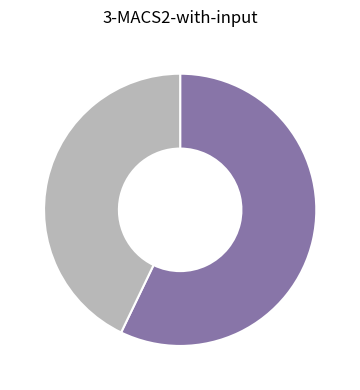

Does any single category account for the majority?

Yes